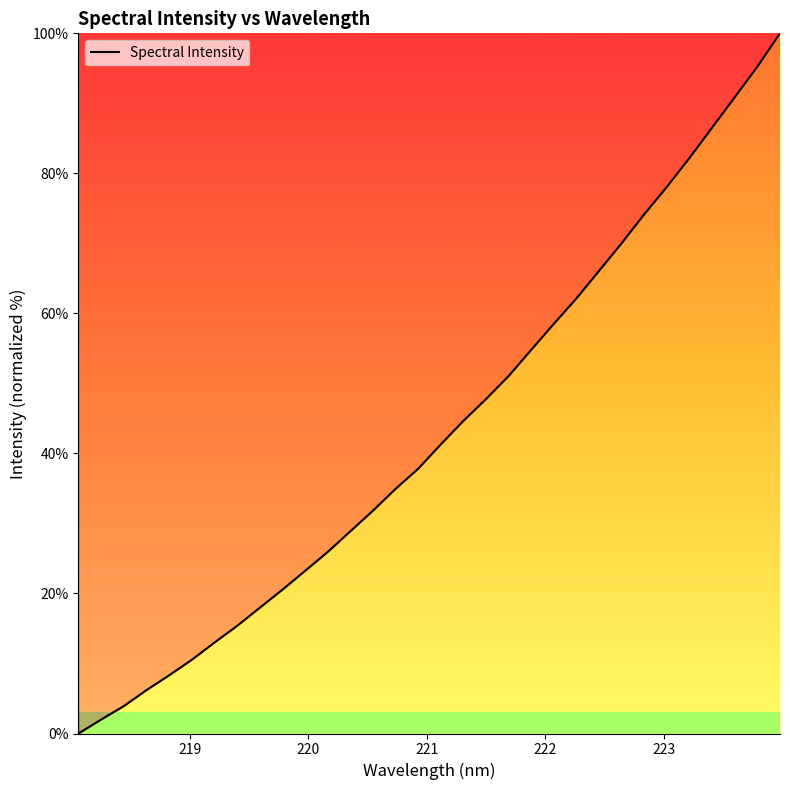

What is the difference between the maximum and minimum values?

100.0